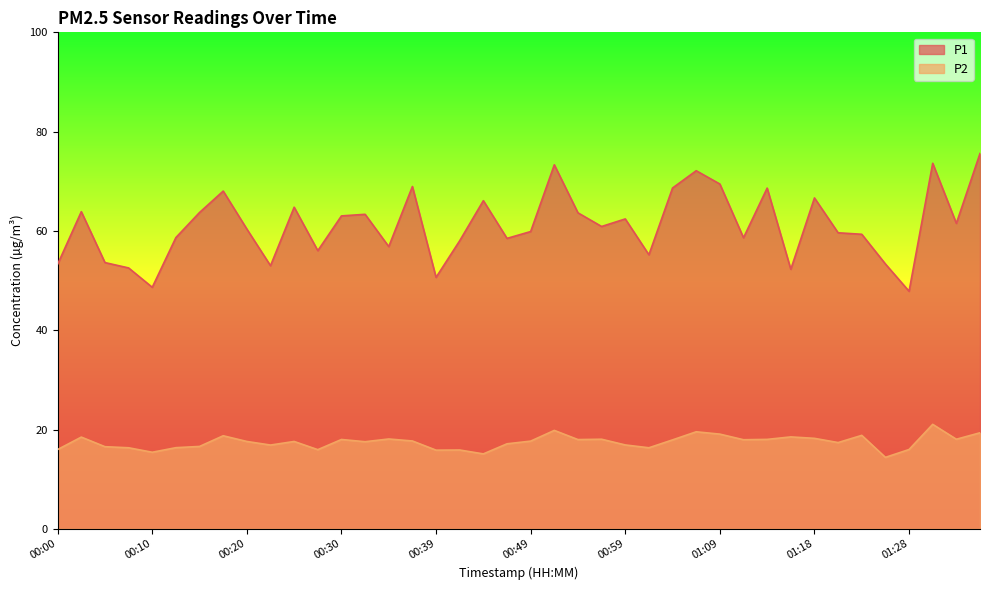

Reading right to left, list all the values displayed in this chart.

P1: 75.6	61.5	73.6	47.9	53.4	59.3	59.6	66.7	52.3	68.6	58.6	69.5	72.1	68.7	55.2	62.4	60.9	63.6	73.3	59.9	58.5	66.1	58.0	50.6	69.0	56.9	63.4	63.0	56.0	64.8	53.0	60.4	68.0	63.7	58.7	48.6	52.5	53.6	63.9	53.3
P2: 19.4	18.1	21.1	16.0	14.4	18.8	17.4	18.2	18.5	18.0	17.9	19.1	19.6	17.9	16.3	16.9	18.1	18.0	19.8	17.7	17.1	15.1	15.9	15.8	17.7	18.1	17.6	18.0	15.9	17.6	16.9	17.6	18.8	16.6	16.4	15.4	16.3	16.6	18.5	16.0